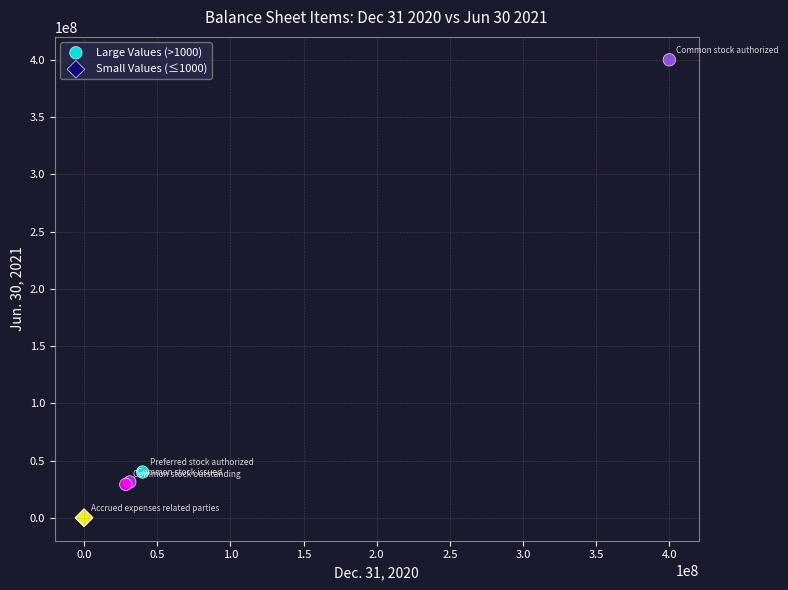

Which series has the widest spread of Y values?

Large Values (>1000)